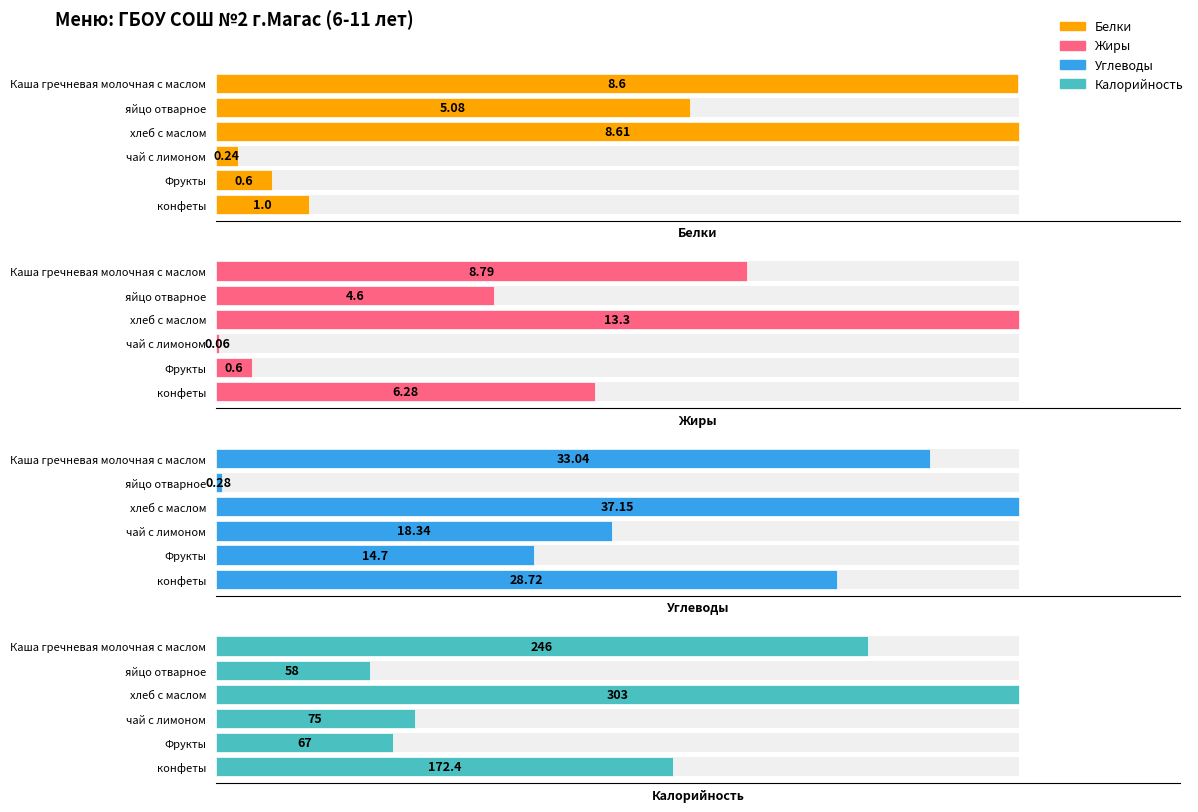

How many bars are there in each group?

4